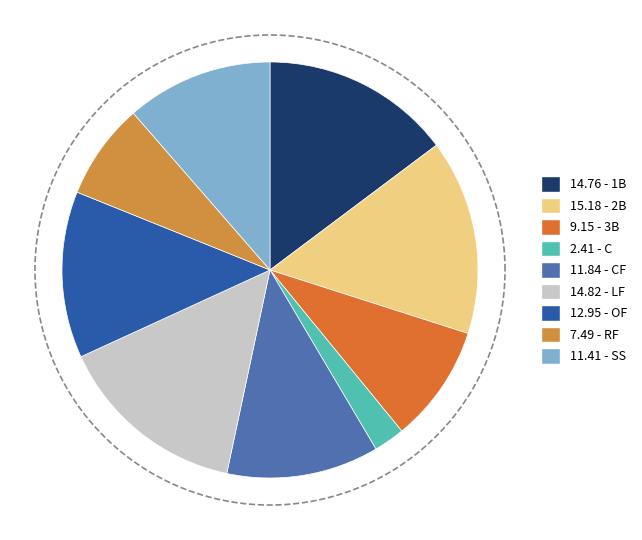

What percentage is NOT represented by 2B?

84.8%